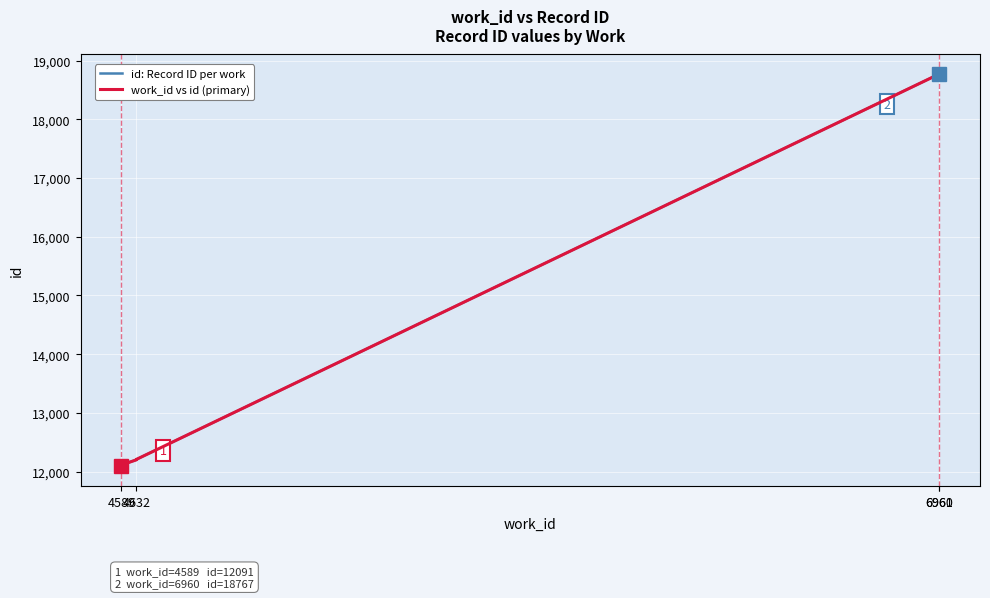

The work_id vs id (primary) series shows 12100 at 4589. True or false?

True